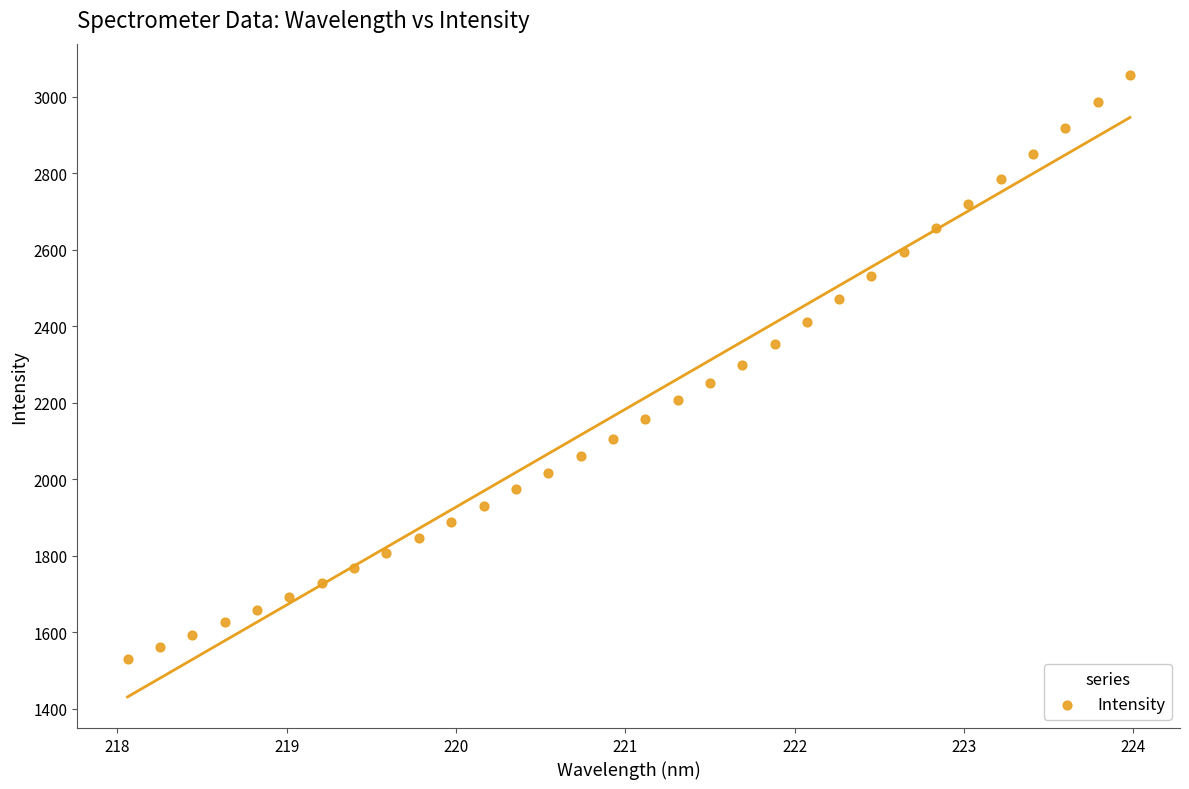

What is the range of Y values (max minus min)?

1527.2